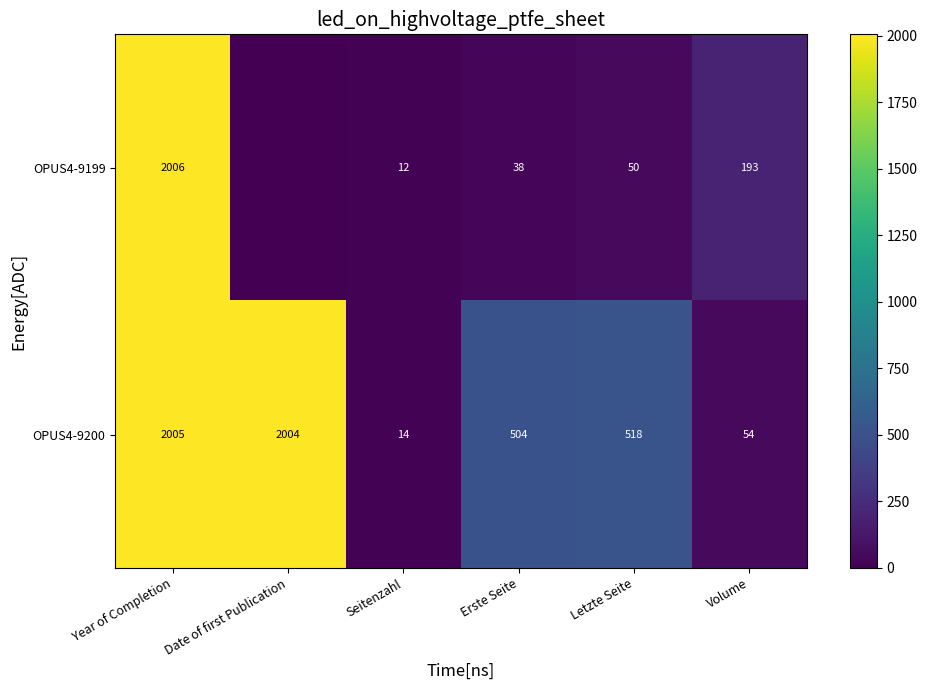

Is the value of OPUS4-9199 at Seitenzahl greater than the value of OPUS4-9200 at Year of Completion?

No